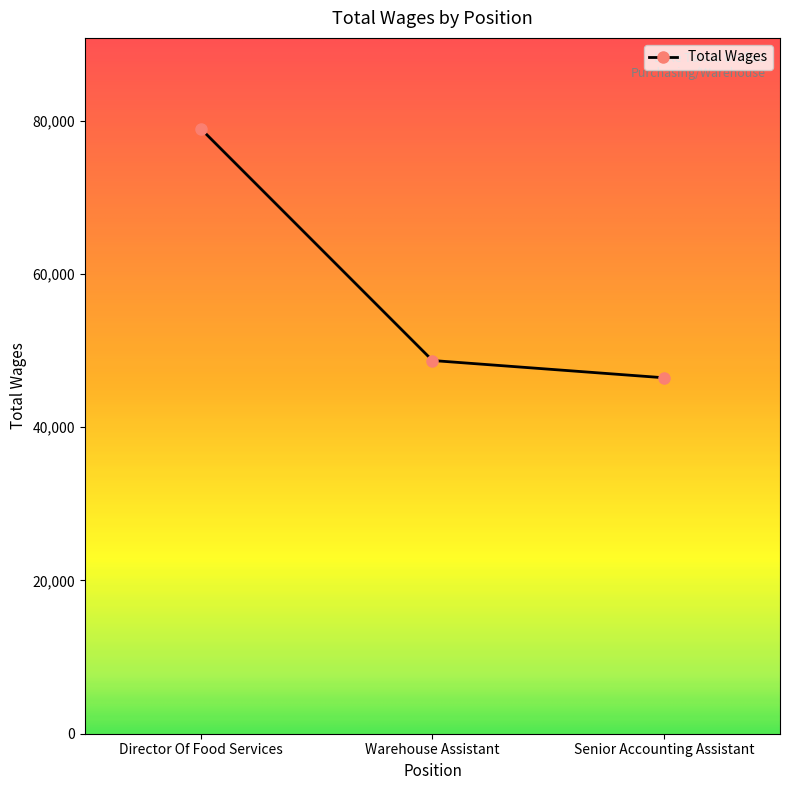

What is the difference between the values at Warehouse Assistant and Senior Accounting Assistant?

2254